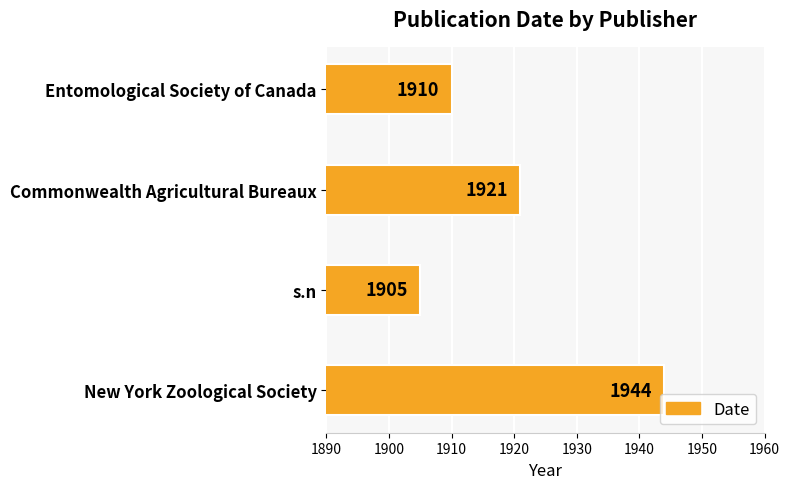

Reading top to bottom, what are all the values shown in this chart?

Entomological Society of Canada=1910	Commonwealth Agricultural Bureaux=1921	s.n=1905	New York Zoological Society=1944